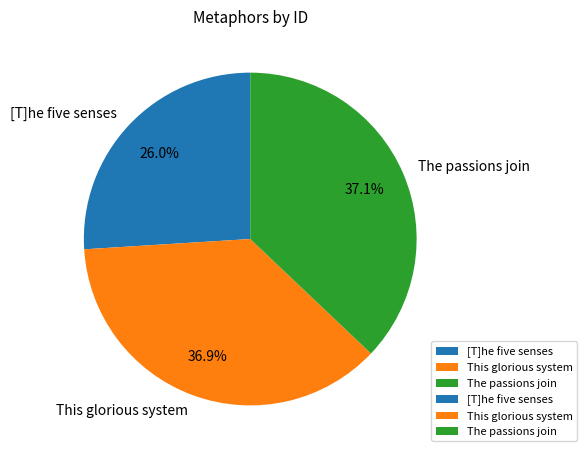

What is the smallest slice in the pie chart?

[T]he five senses